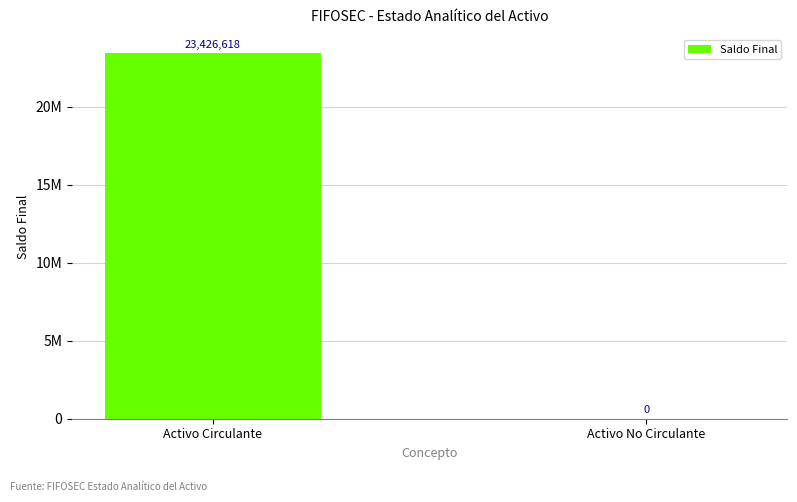

What is the sum of the values at Activo No Circulante and Activo Circulante?

23426618.4